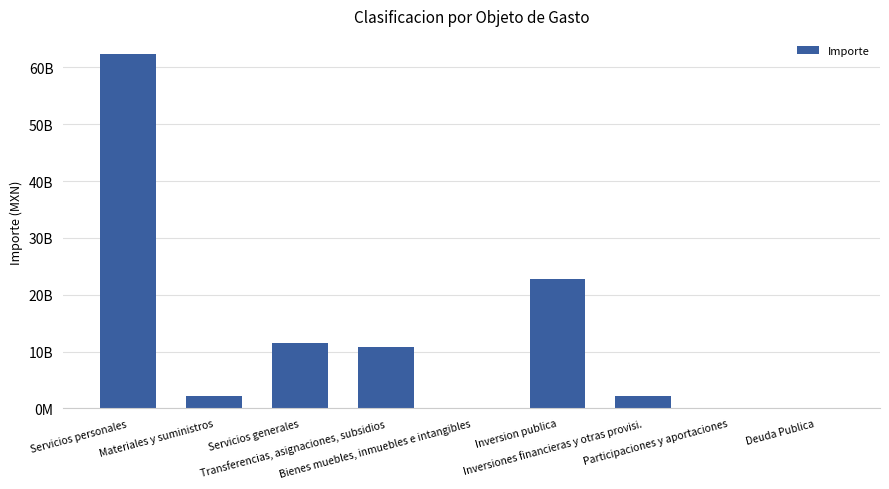

Are the bars horizontal?

No